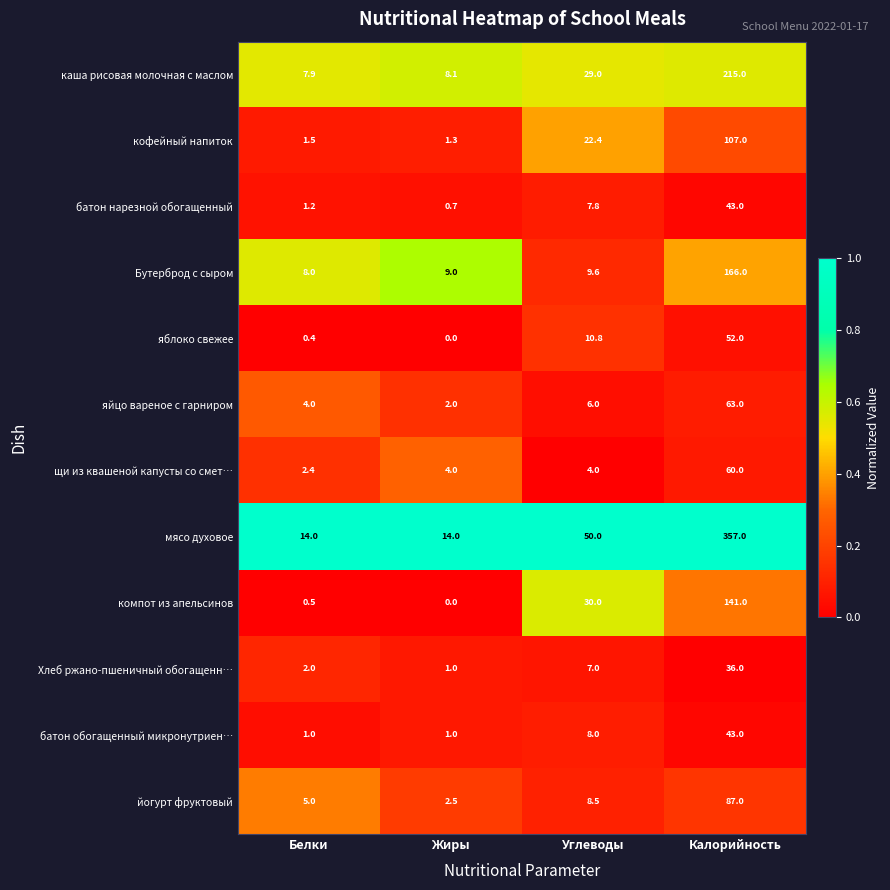

The мясо духовое series shows 98.2 at Калорийность. True or false?

False